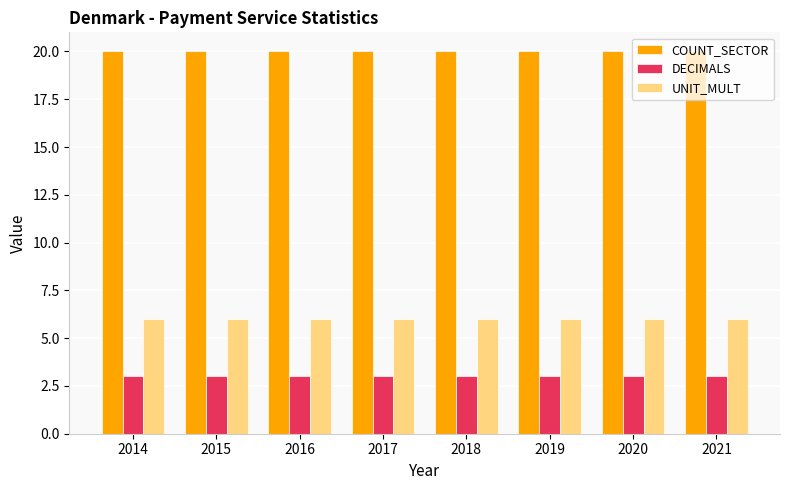

Reading right to left, transcribe all the data shown in this chart.

COUNT_SECTOR: 2021=20	2020=20	2019=20	2018=20	2017=20	2016=20	2015=20	2014=20
DECIMALS: 2021=3	2020=3	2019=3	2018=3	2017=3	2016=3	2015=3	2014=3
UNIT_MULT: 2021=6	2020=6	2019=6	2018=6	2017=6	2016=6	2015=6	2014=6